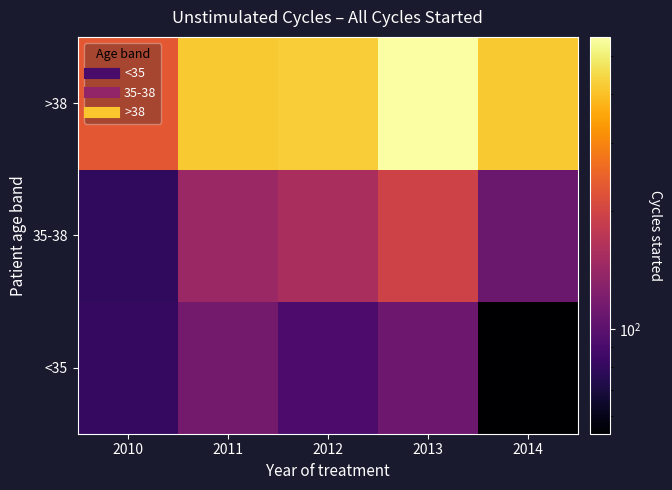

What is the total value across all series at 2013?

866